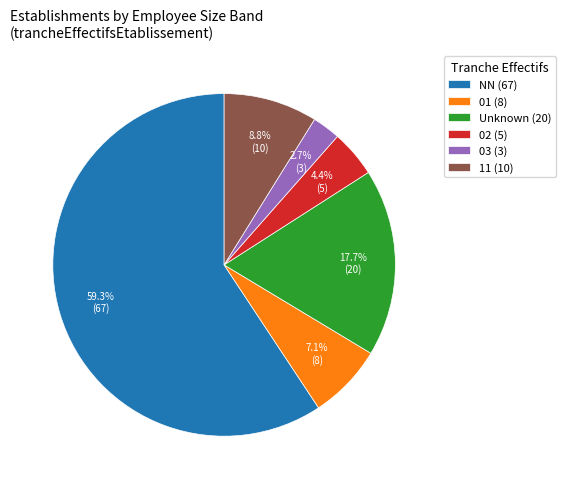

Which has a higher value, 03 (3) or 01 (8)?

01 (8)